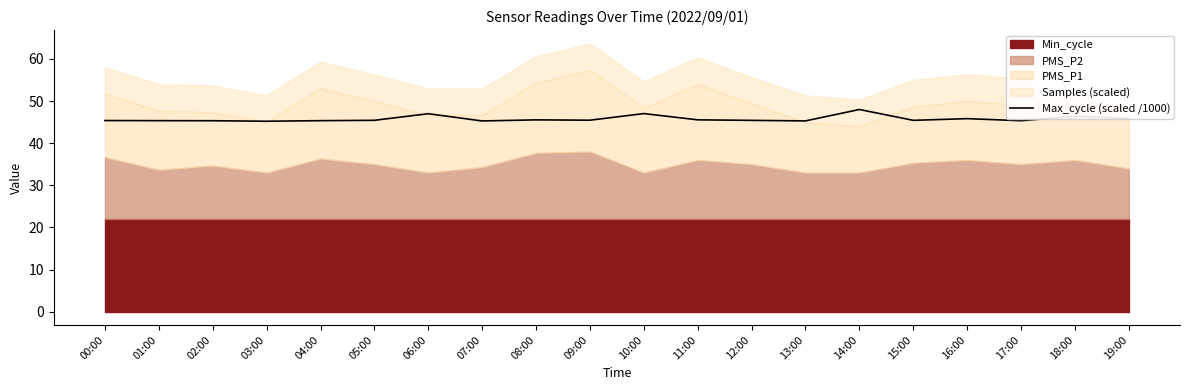

Rank the categories by value from highest to lowest.

14:00, 10:00, 06:00, 18:00, 19:00, 16:00, 11:00, 08:00, 09:00, 05:00, 15:00, 12:00, 00:00, 01:00, 04:00, 17:00, 02:00, 13:00, 07:00, 03:00